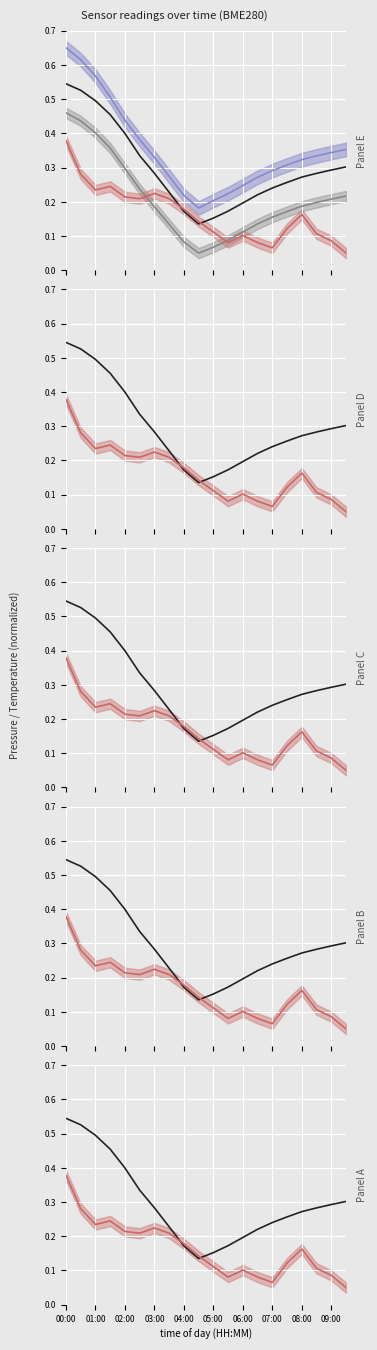

What are all the series names shown in the legend?

pressure_group1, pressure_group2, pressure_group3, temperature_group1